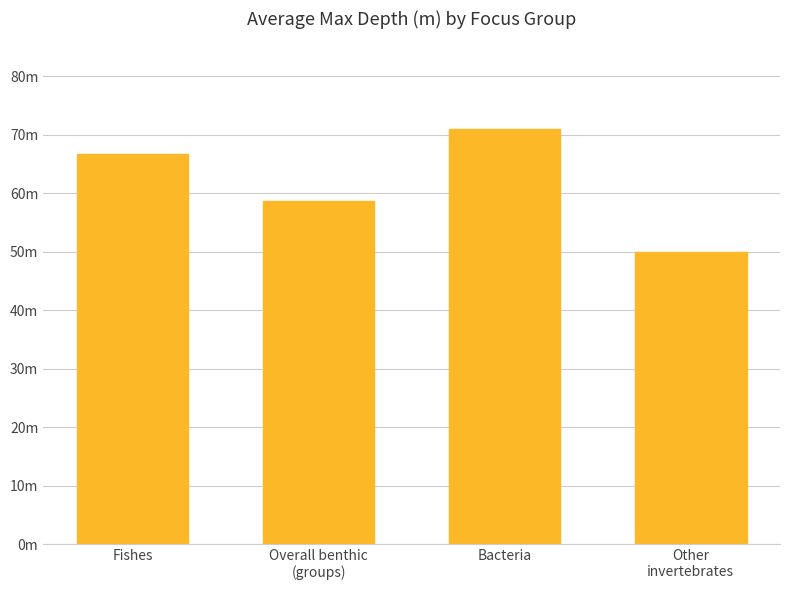

Rank the categories by value from lowest to highest.

Other
invertebrates, Overall benthic
(groups), Fishes, Bacteria